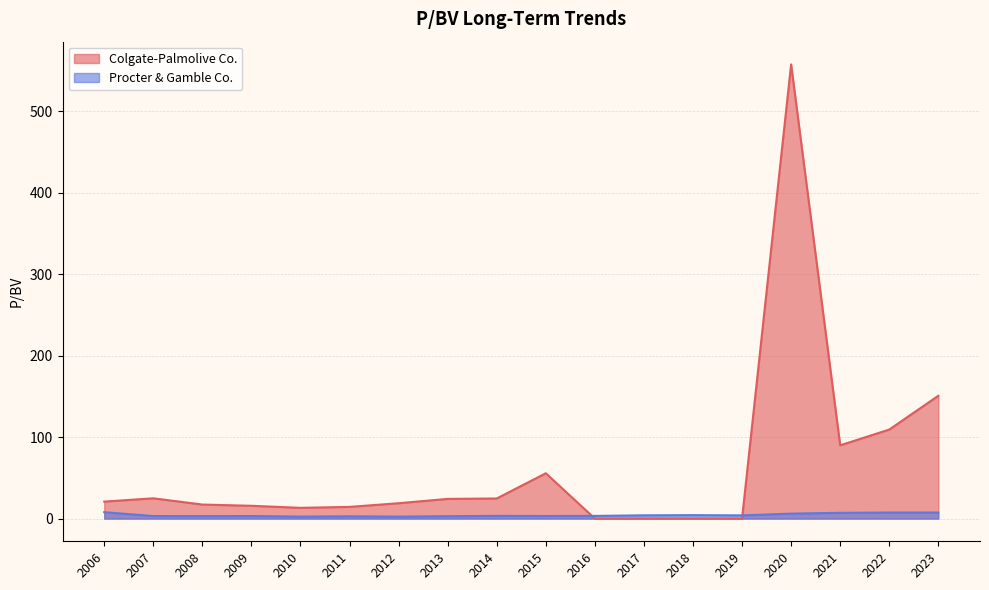

What is the difference between the maximum and second lowest values in the Procter & Gamble Co. series?

5.4